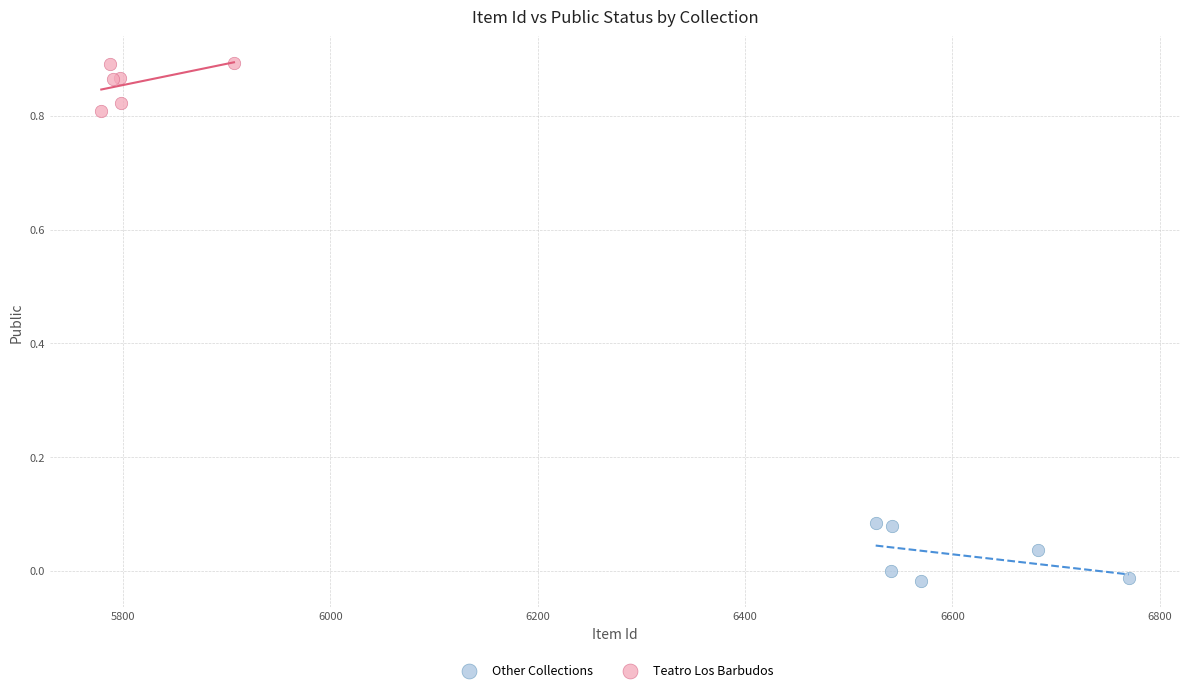

Which series reaches the maximum Y coordinate?

Teatro Los Barbudos